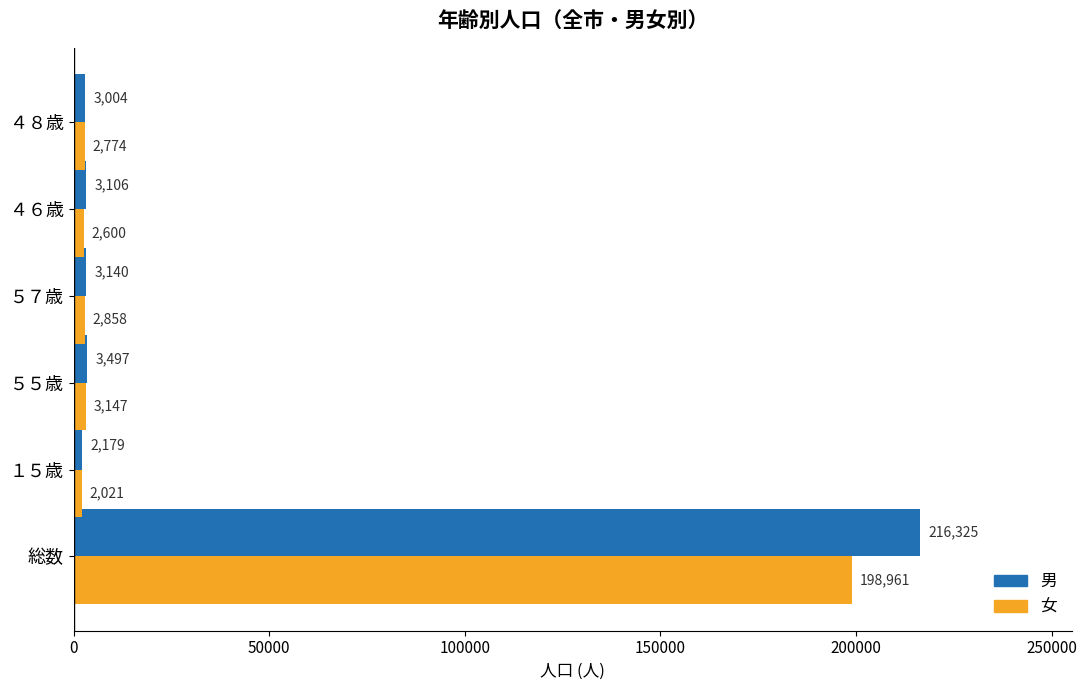

Rank the series by their maximum value, from lowest to highest.

女, 男